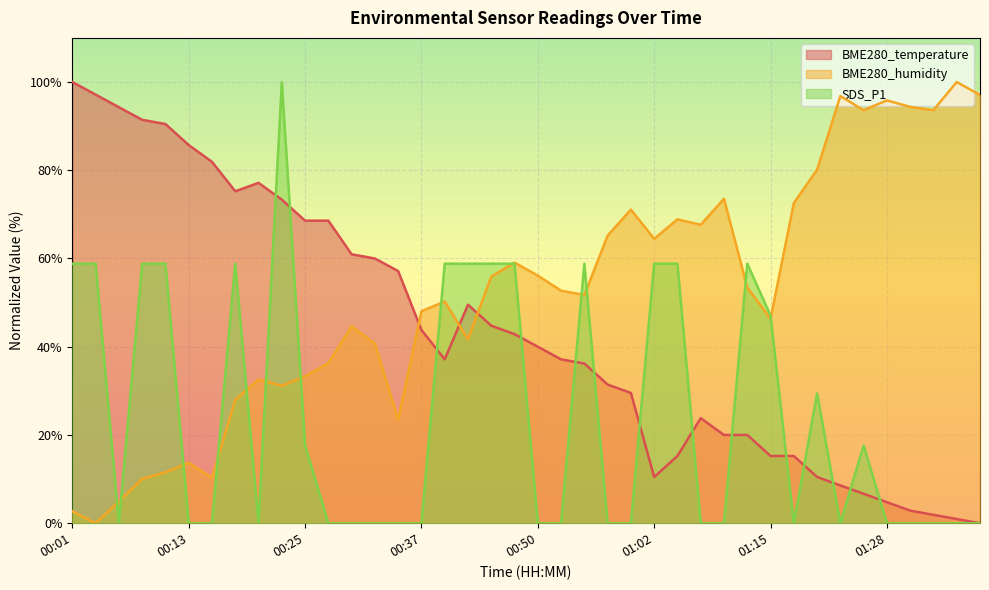

What are all the series names shown in the legend?

BME280_temperature, BME280_humidity, SDS_P1